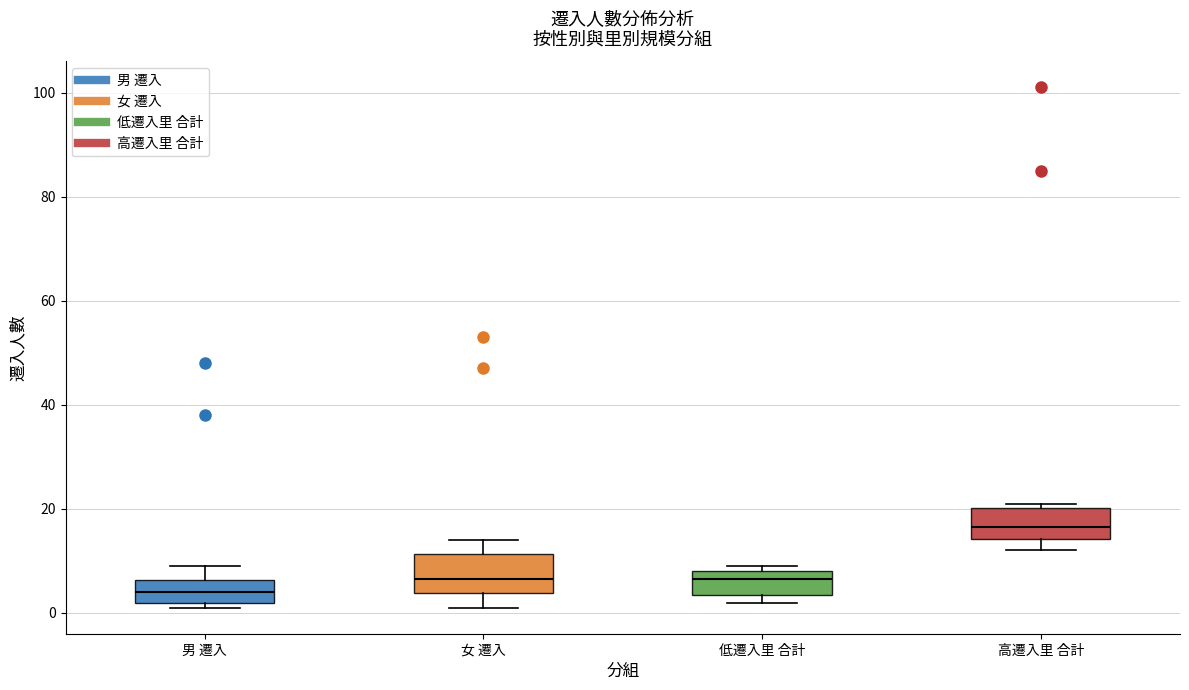

Reading left to right, transcribe this box plot: for each box, give where its median line is, the range the box spans, and where its two whiskers end, as read against the y-axis. The values are not printed on the chart, so give them approximately, as read against the axis.

男 遷入: median 4, box 2 to 6, whiskers 2 (just below the box's lower edge) to 10
女 遷入: median 6, box 4 to 12, whiskers 2 to 14
低遷入里 合計: median 6, box 4 to 8, whiskers 2 to 10
高遷入里 合計: median 16, box 14 to 20, whiskers 12 to 22